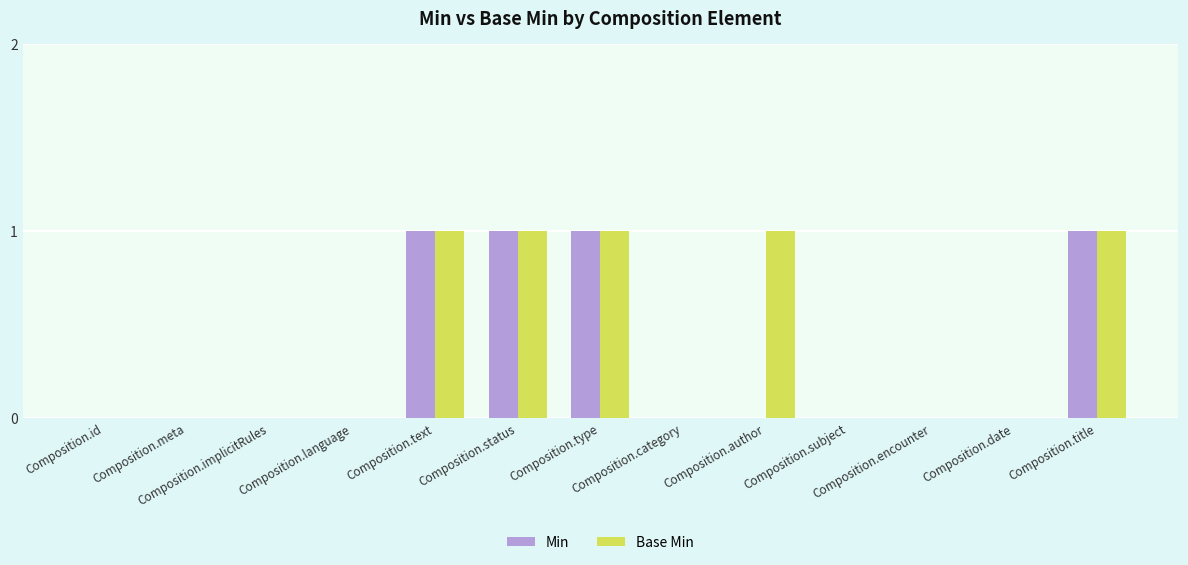

How many categories are shown in the chart?

13